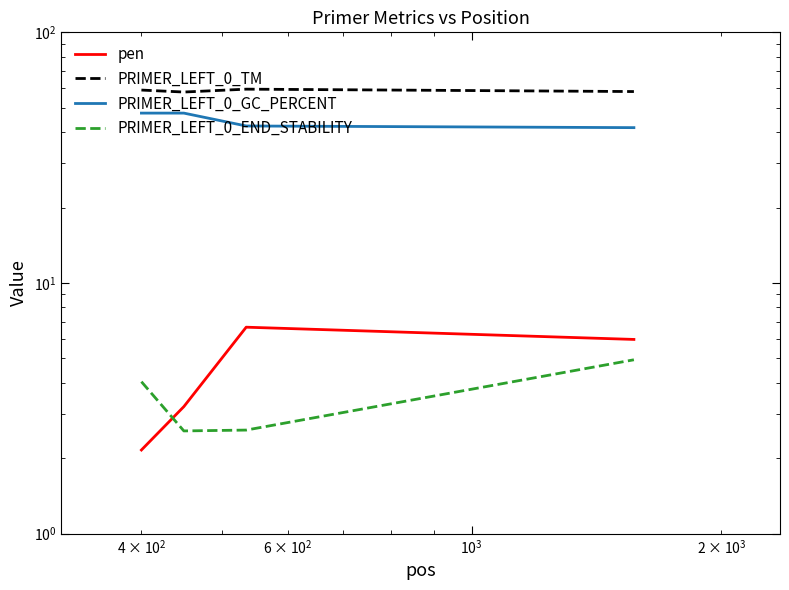

Which series has the largest range (max minus min)?

PRIMER_LEFT_0_GC_PERCENT